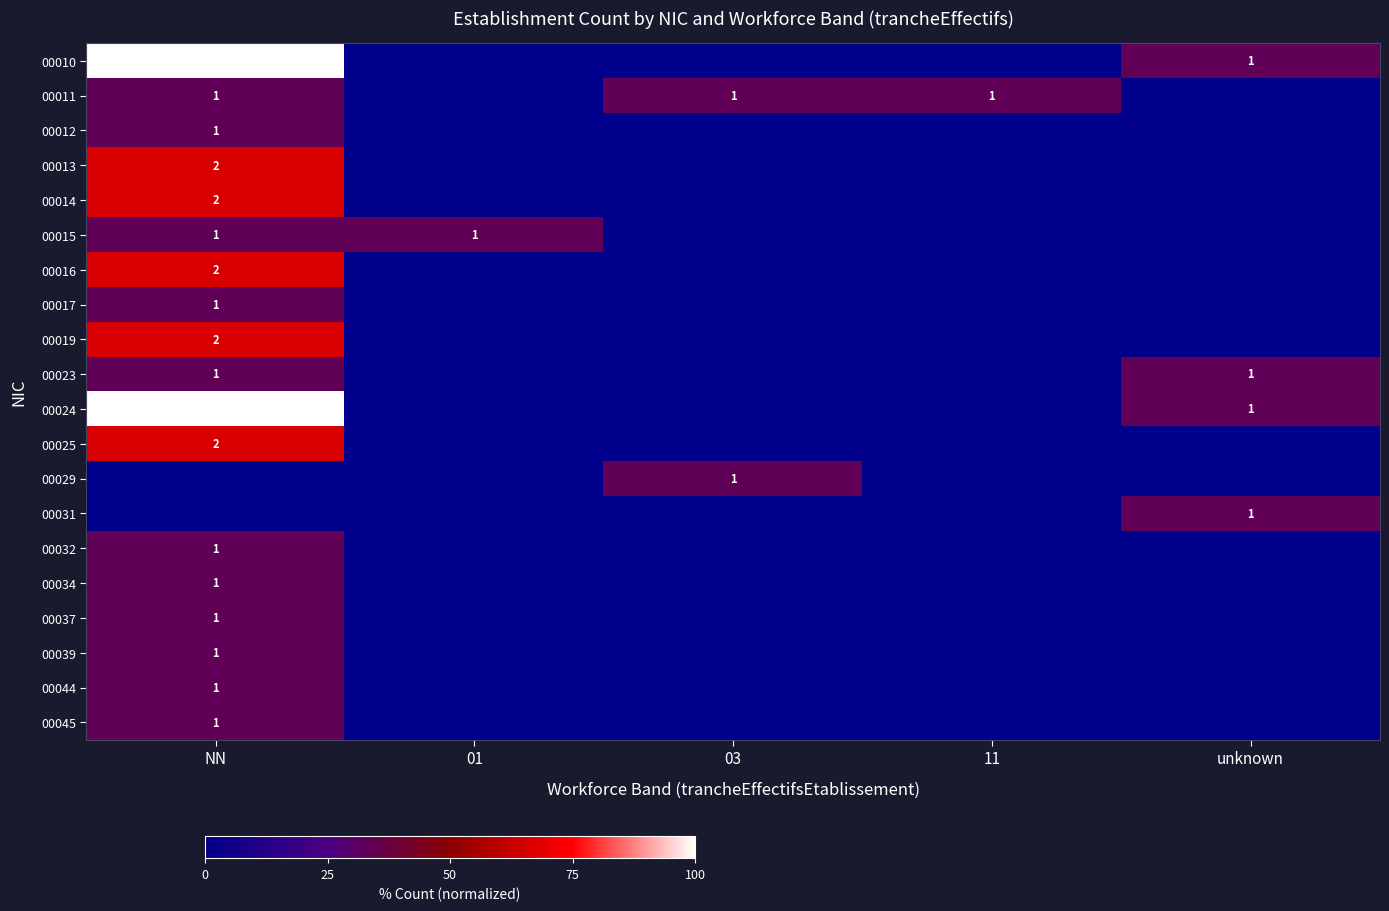

Which label corresponds to the smallest value in the chart?

01